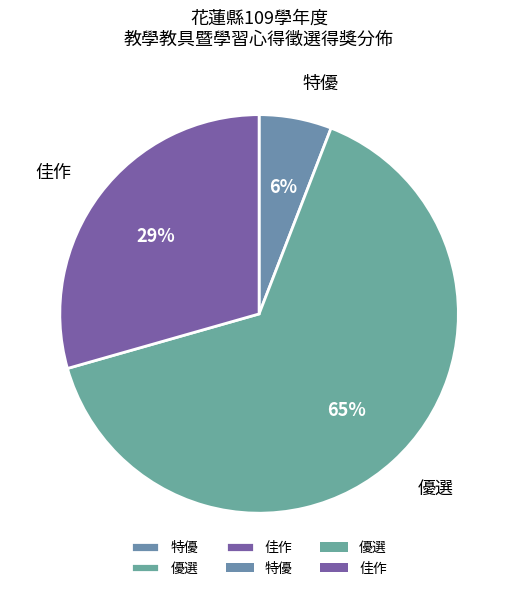

The 特優 slice represents 6% of the pie. True or false?

True